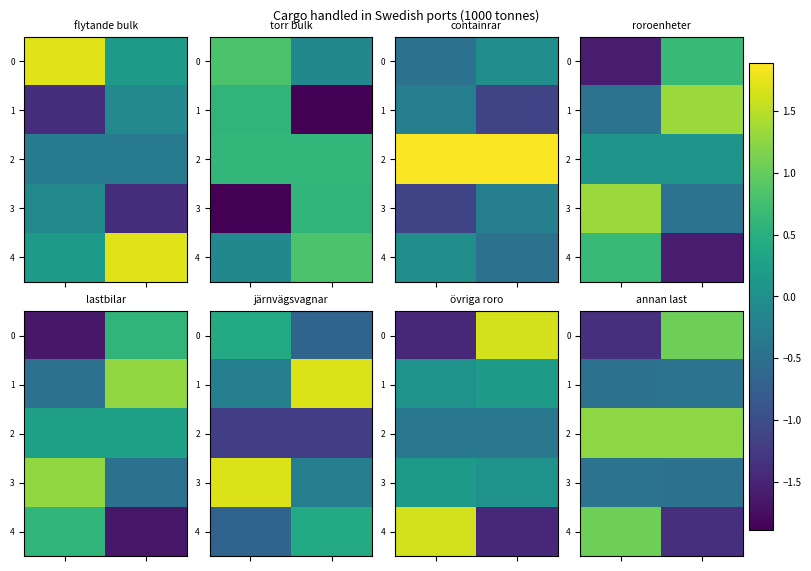

What is the sum of all 2 values?

2.5